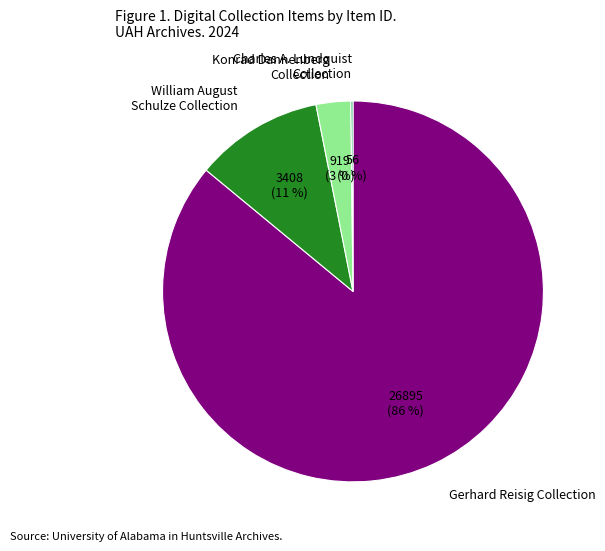

Between Konrad Dannenberg Collection and William August Schulze Collection, which is larger?

William August Schulze Collection